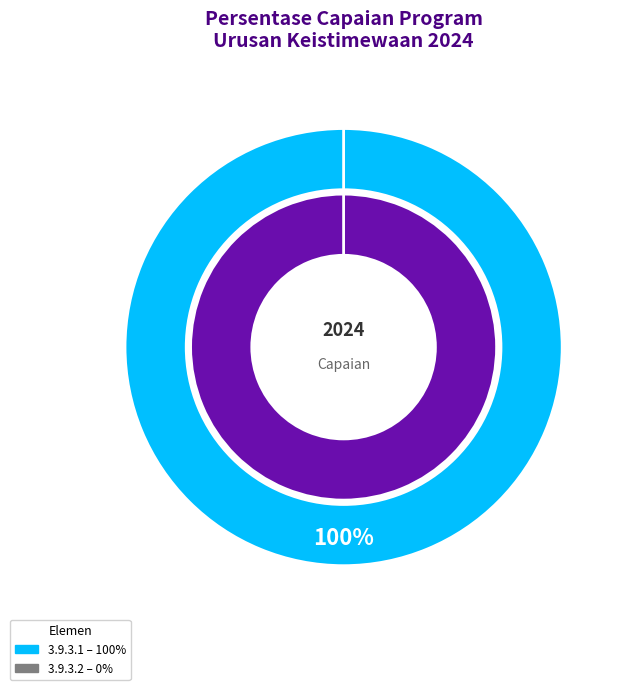

What is the largest slice in the pie chart?

Persentase Capaian Program Urusan Keistimewaan (3.9.3.1)